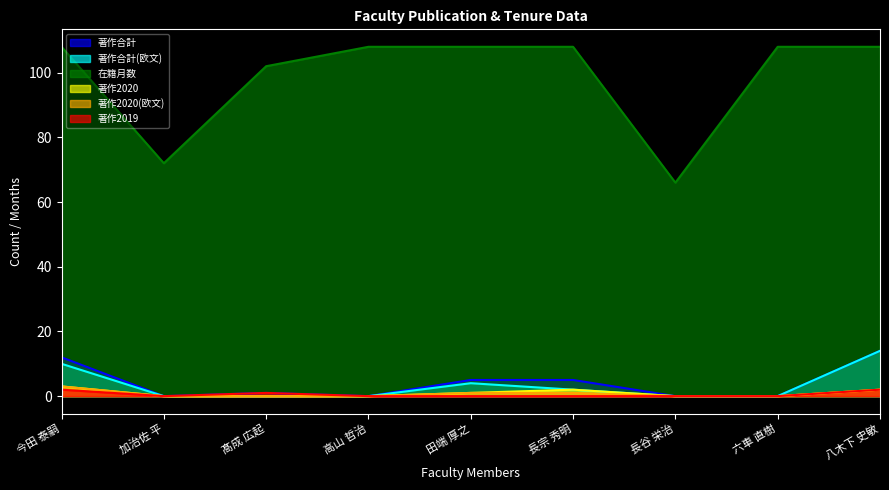

True or false: 著作合計(欧文) has a value of 7 at 加治佐 平.

False